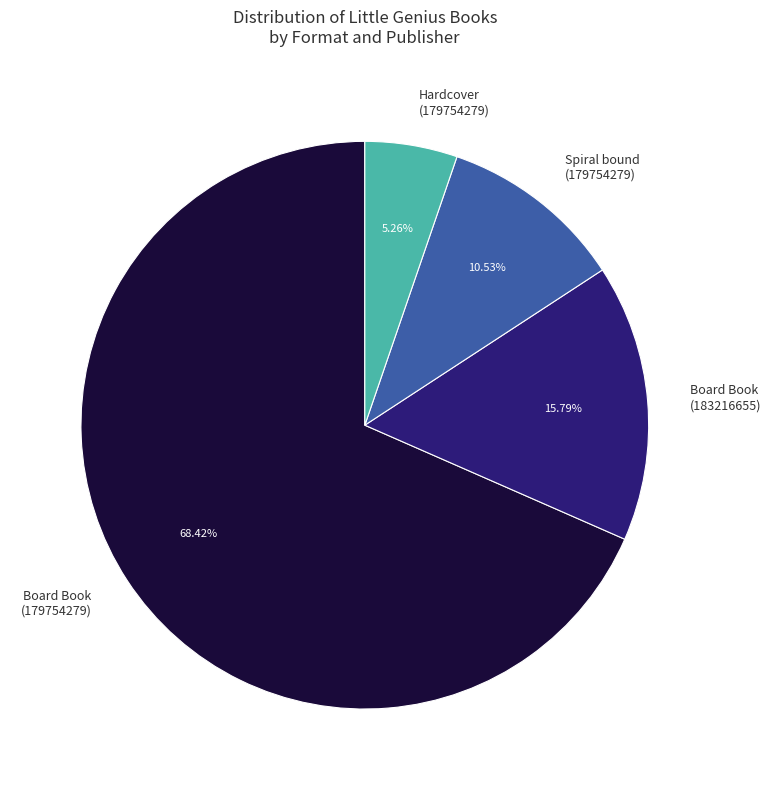

Which category has the biggest portion of the pie?

Board Book (179754279)